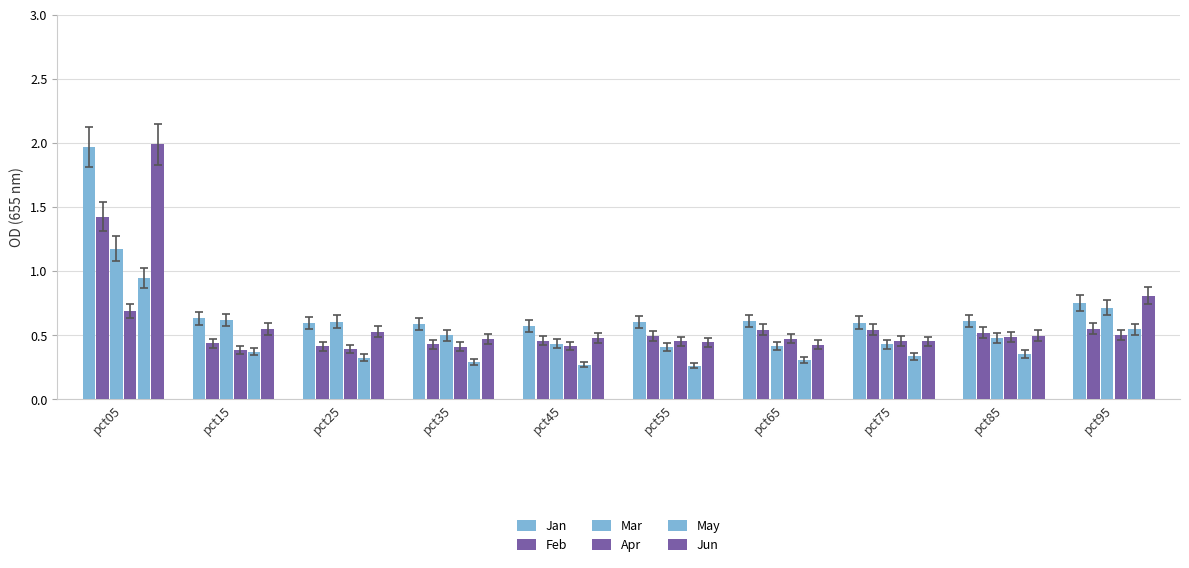

Rank the series at pct75 from lowest to highest value.

May, Mar, Jun, Apr, Feb, Jan